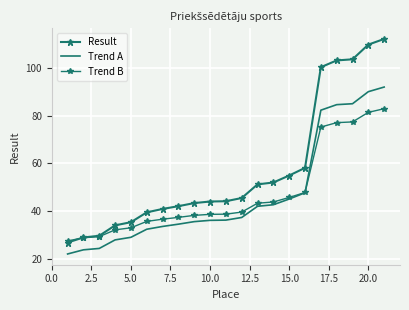

True or false: Result and Trend A intersect in this chart.

False